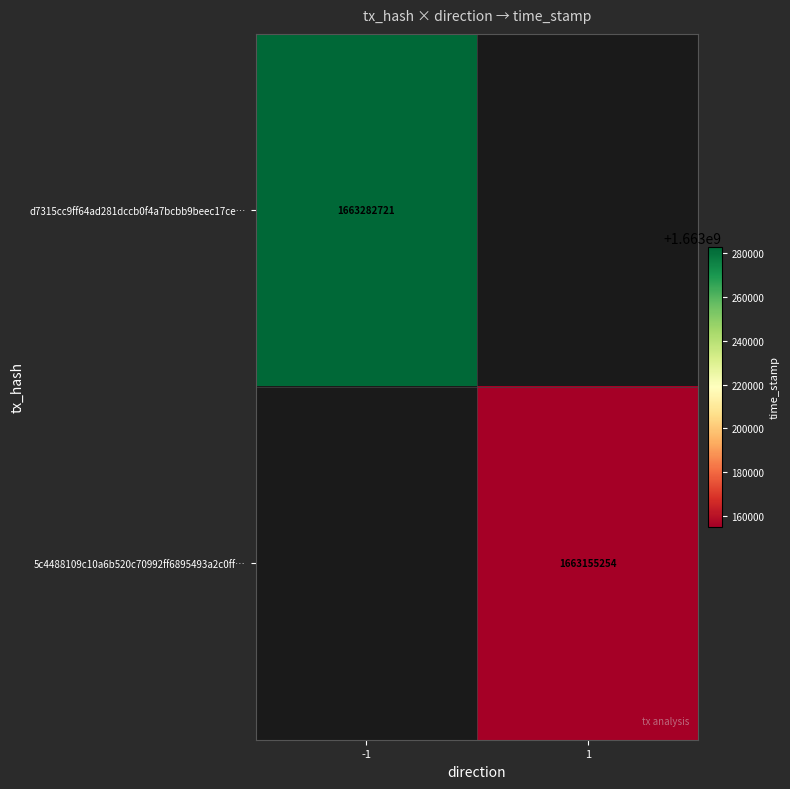

The d7315cc9ff64ad281dccb0f4a7bcbb9beec17ce… series shows 1663282721 at -1. True or false?

True